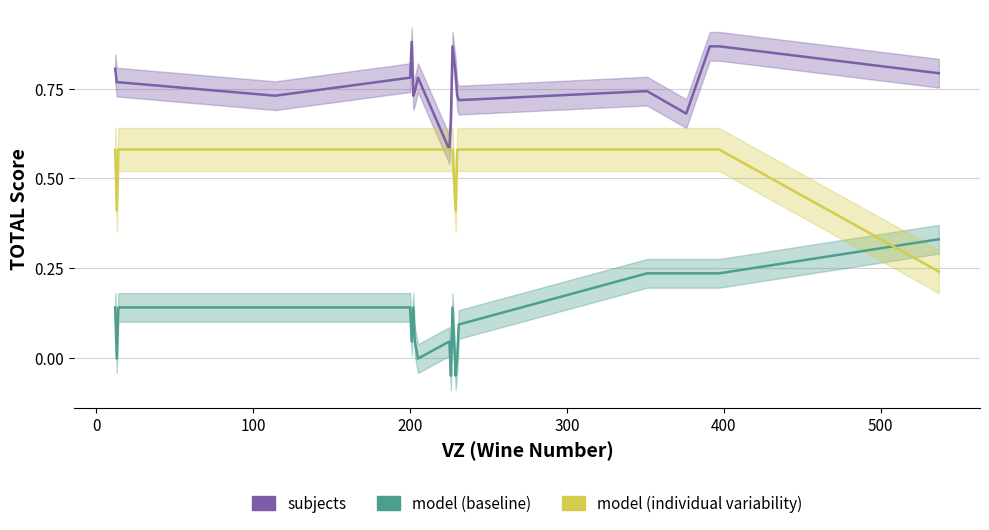

Is the value of subjects at 9 greater than the value of model (individual variability) at 200?

No